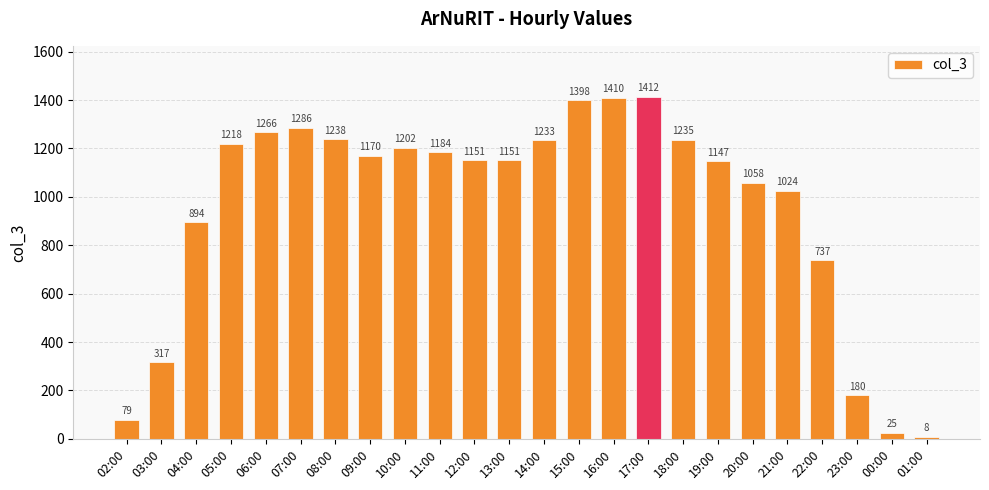

How many bars are there in total?

24